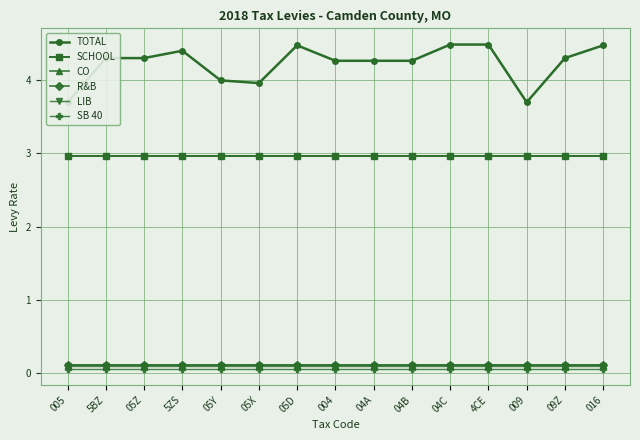

At which label is R&B closest to 0?

005